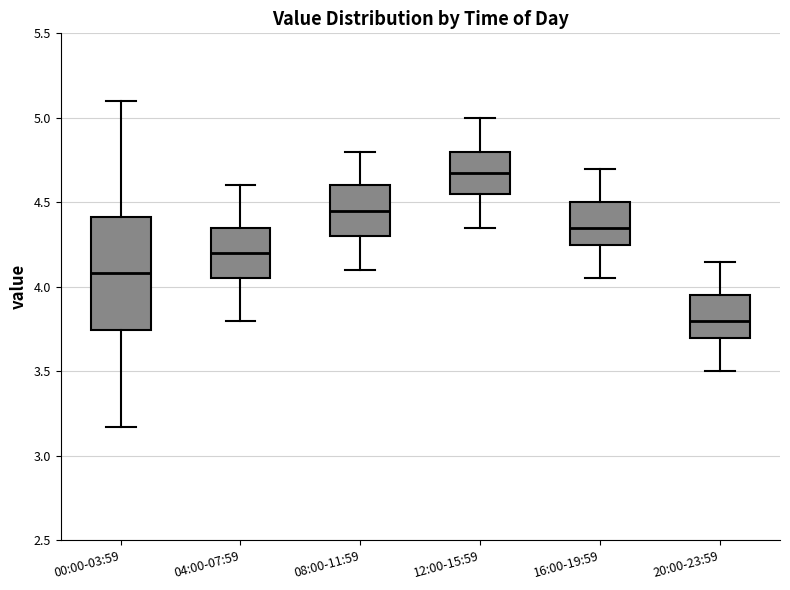

Which box has the lowest median line?

20:00-23:59